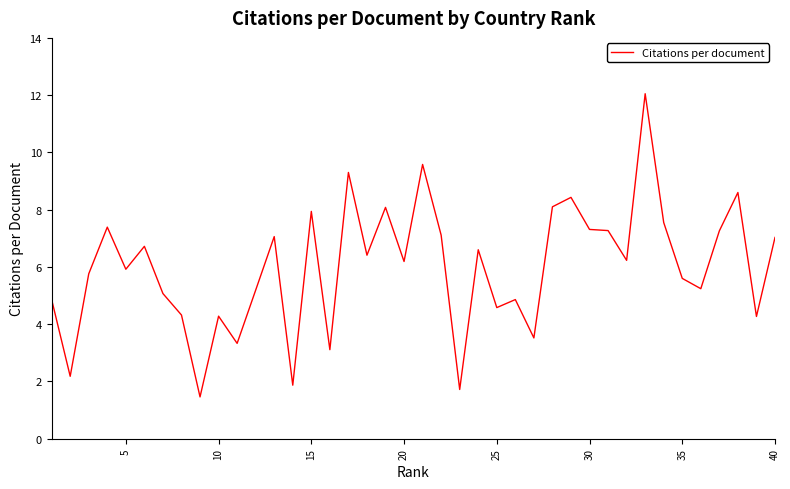

How many values are below 6?

19